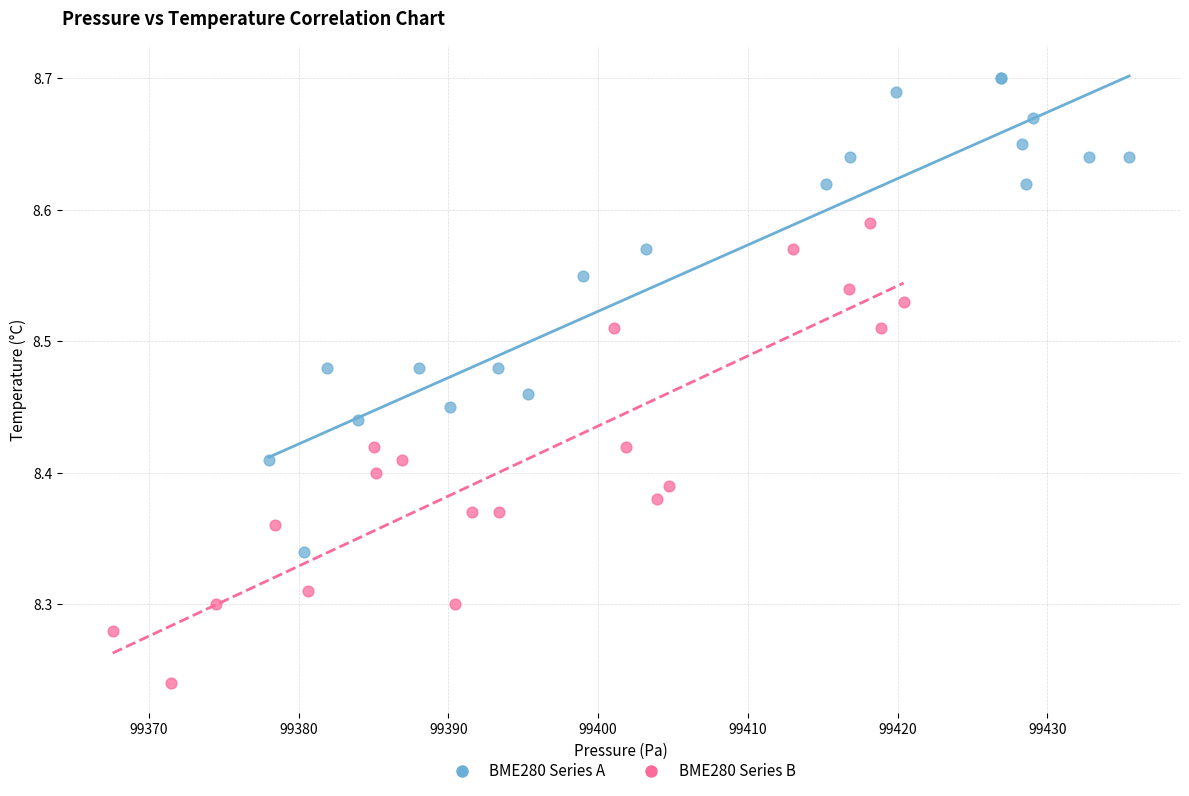

Which series has the widest spread of Y values?

BME280 Series A